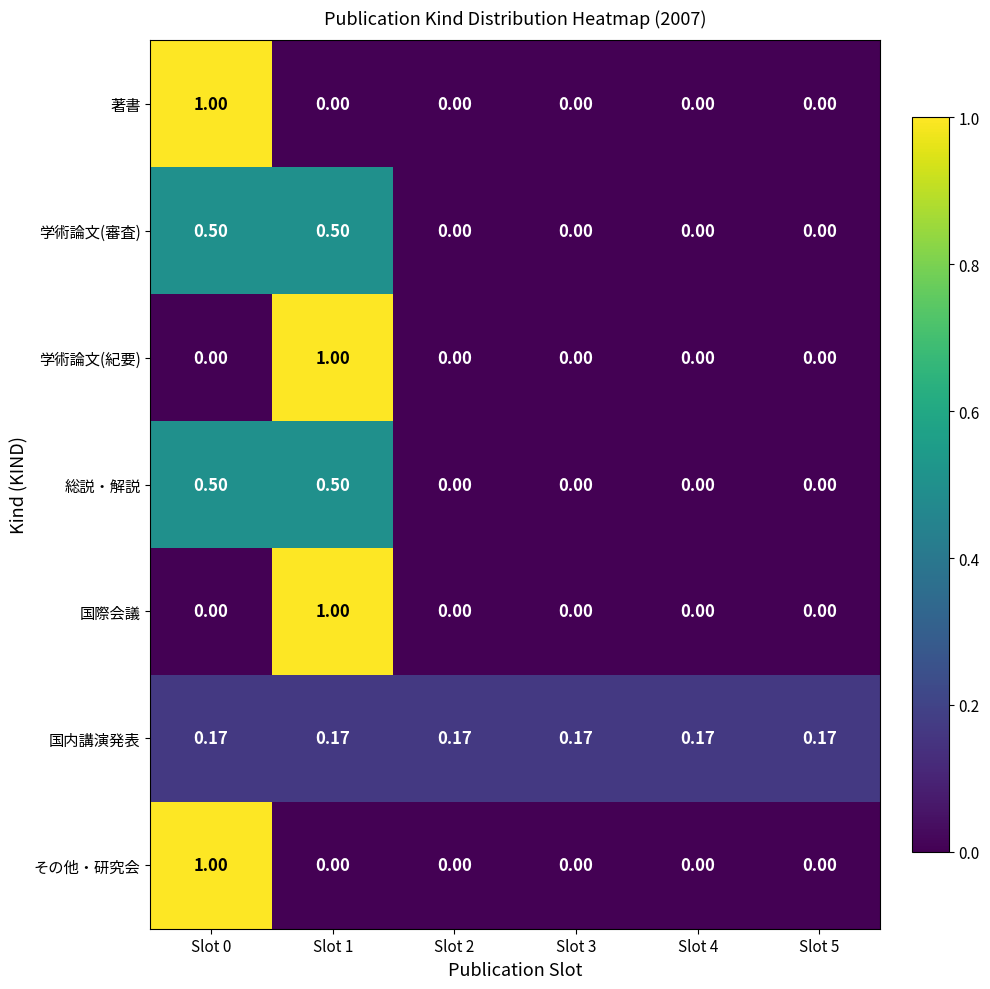

Is the value of 国内講演発表 at Slot 2 greater than the value of 著書 at Slot 2?

Yes